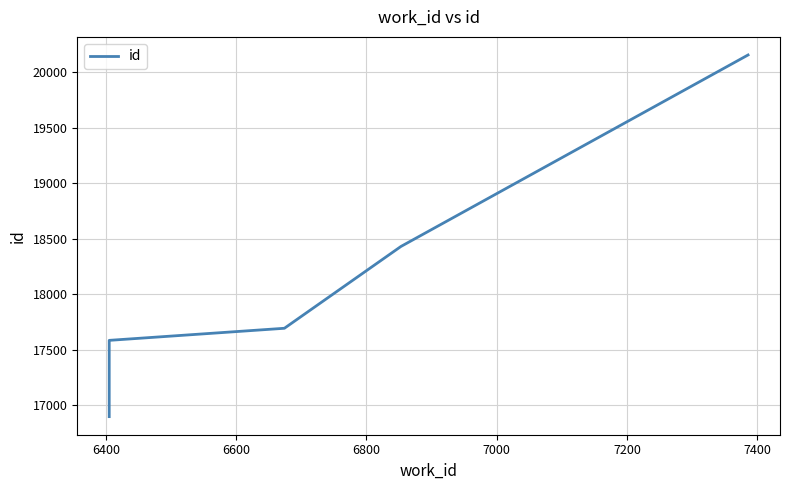

What is the value of the 5th point from the left?

20157